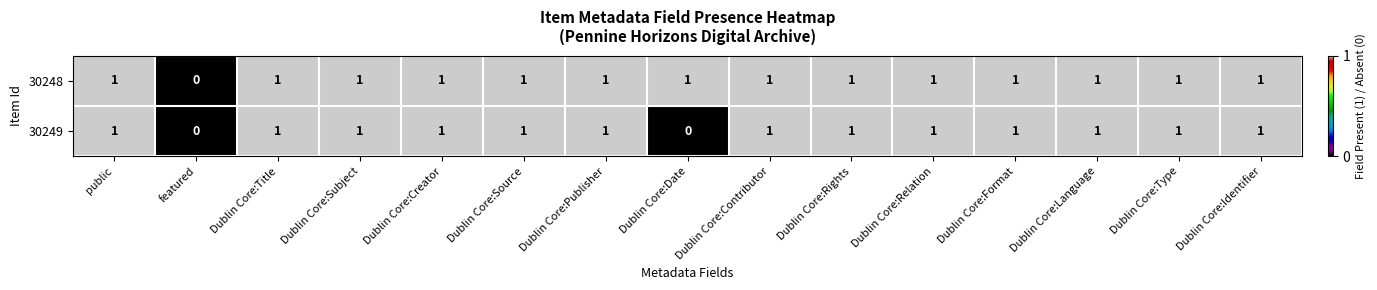

What is the sum of all 30248 values?

14